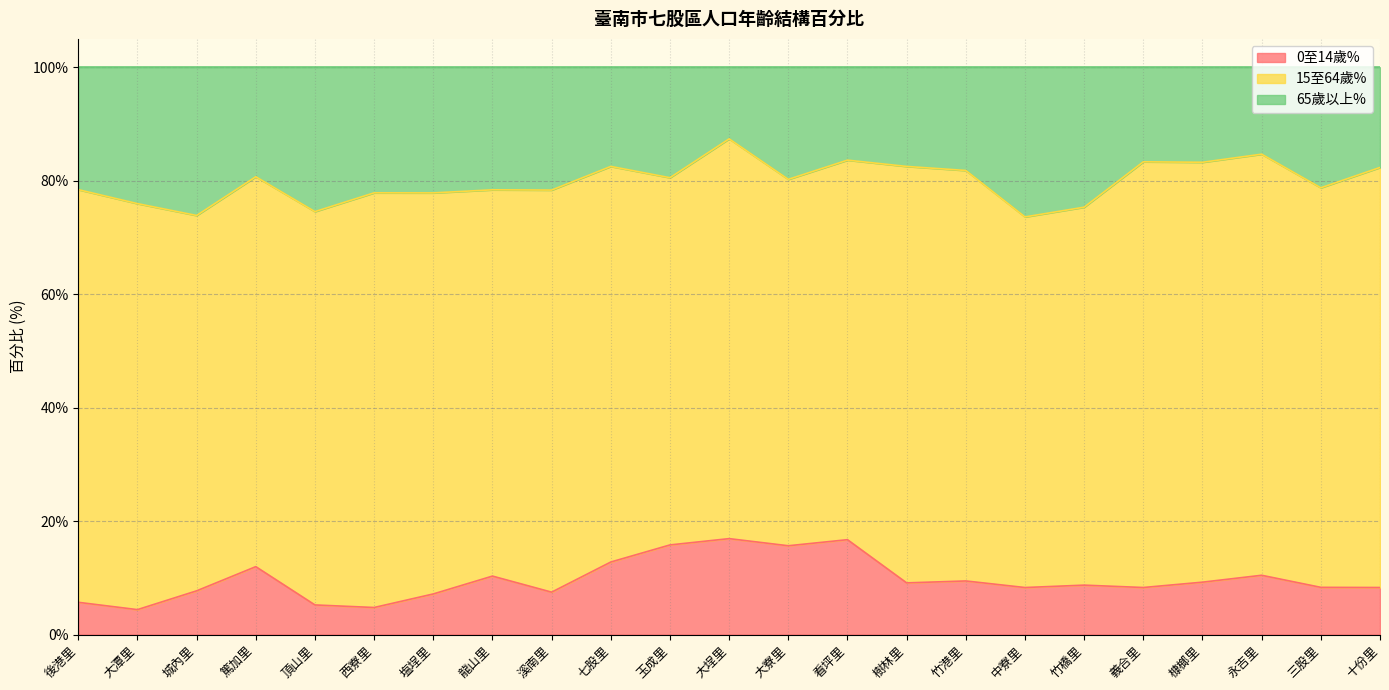

What is the label of the 15th point from the right?

溪南里